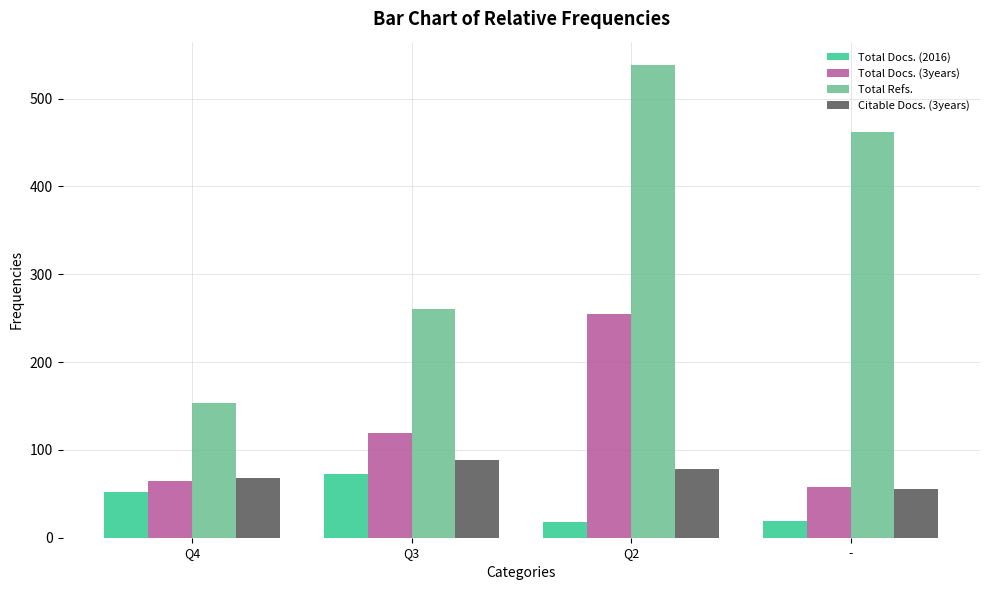

What is the difference between the Total Docs. (3years) values at Q4 and -?

7